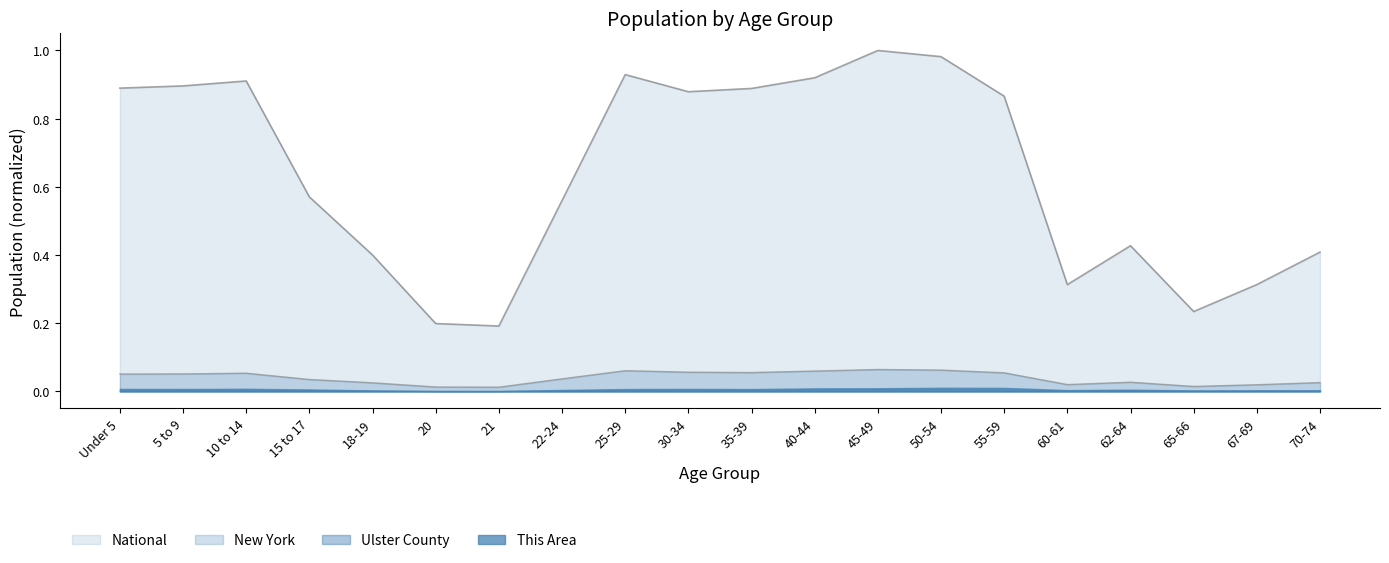

What is the spread (max minus min) of values at 62-64?

0.4